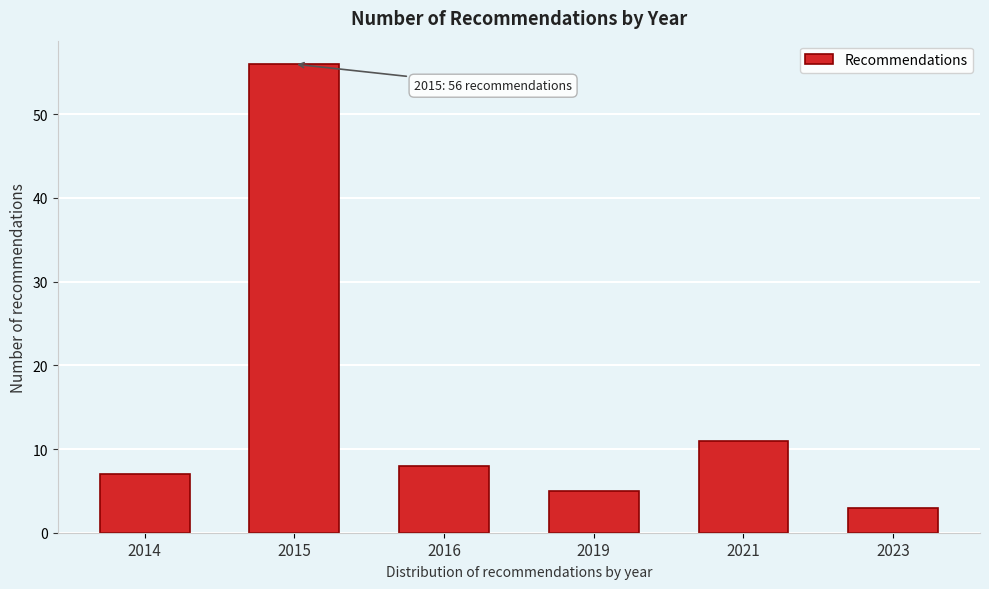

Reading left to right, list all the values displayed in this chart.

7	56	8	5	11	3